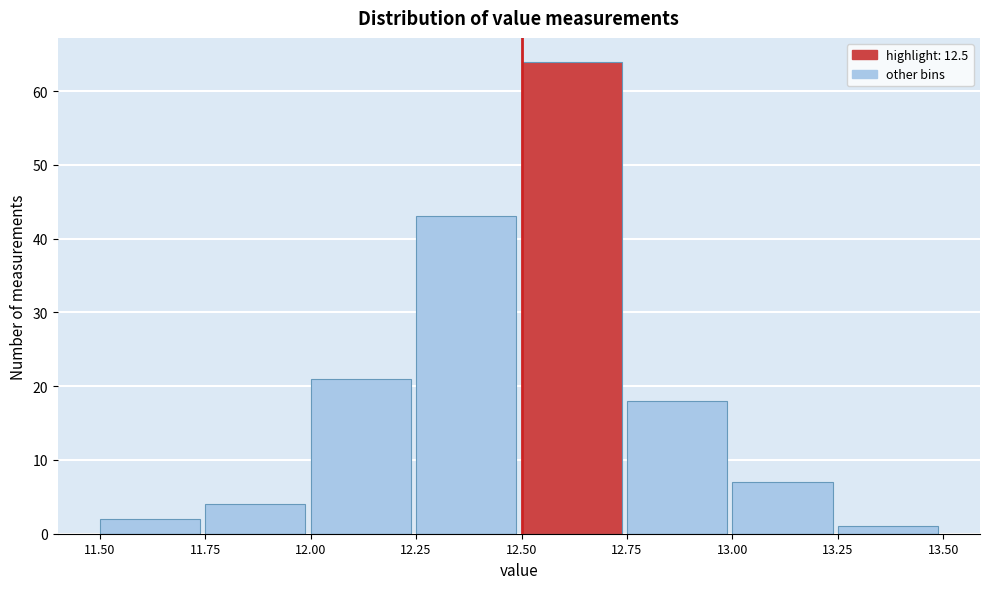

Reading left to right, list every bar in this chart as the range it spans on the x-axis followed by its height. The values are not printed on the chart, so give them approximately, as read against the axis.

11.50 to 11.75: 2
11.75 to 12.00: 4
12.00 to 12.25: 21
12.25 to 12.50: 43
12.50 to 12.75: 64
12.75 to 13.00: 18
13.00 to 13.25: 7
13.25 to 13.50: 1